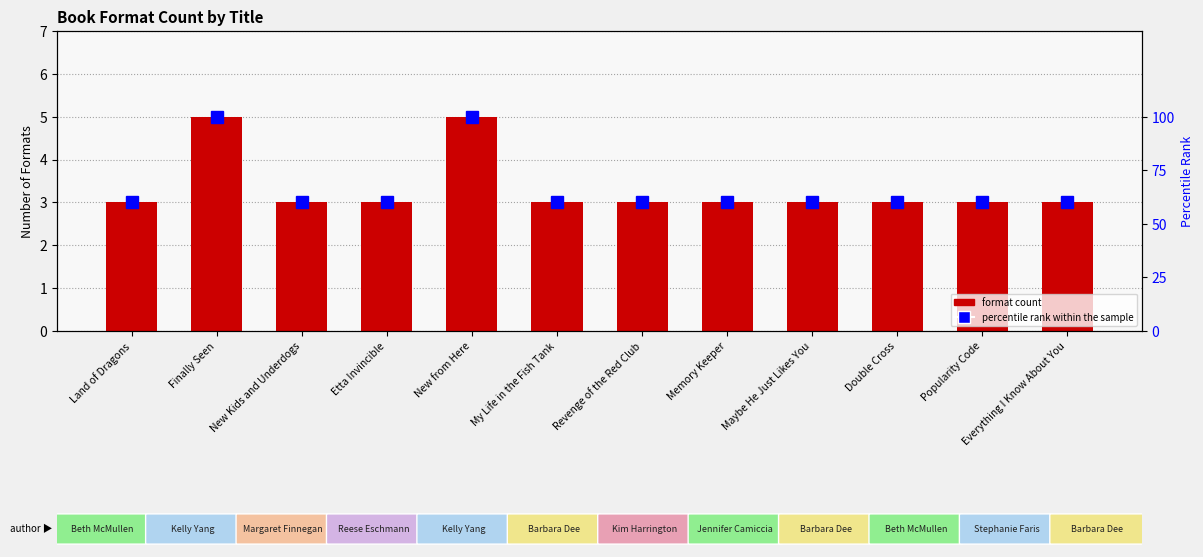

Rank the categories by percentile rank within the sample value from highest to lowest.

Finally Seen, New from Here, Land of Dragons, New Kids and Underdogs, Etta Invincible, My Life in the Fish Tank, Revenge of the Red Club, Memory Keeper, Maybe He Just Likes You, Double Cross, Popularity Code, Everything I Know About You